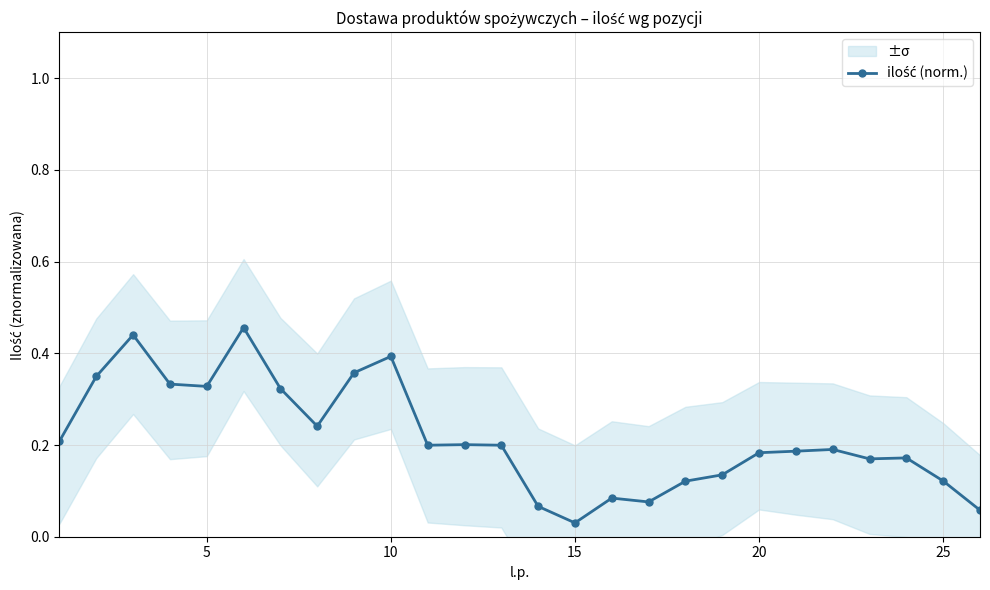

Reading right to left, what are all the values shown in this chart?

0.1	0.1	0.2	0.2	0.2	0.2	0.2	0.1	0.1	0.1	0.1	0.0	0.1	0.2	0.2	0.2	0.4	0.4	0.2	0.3	0.5	0.3	0.3	0.4	0.3	0.2